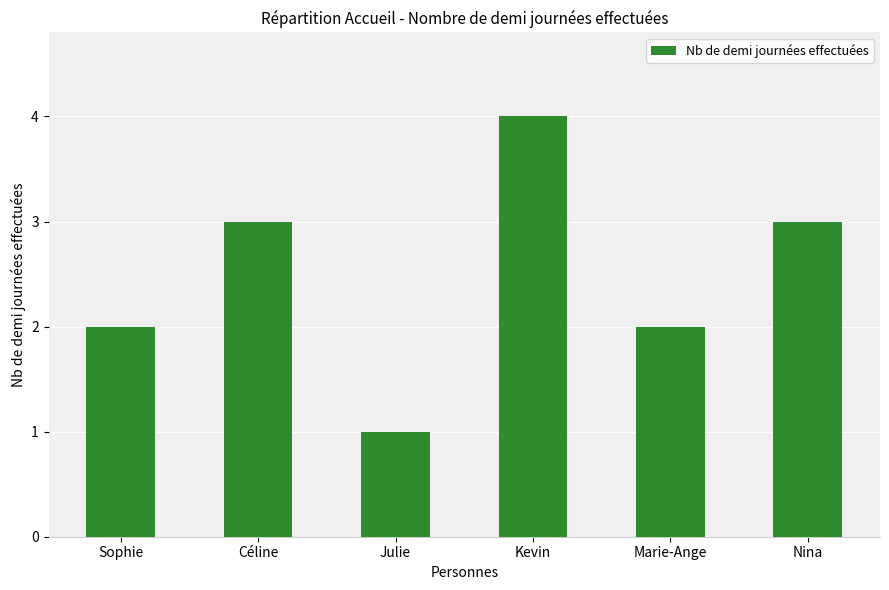

At which category does the chart reach its peak across all series?

Kevin